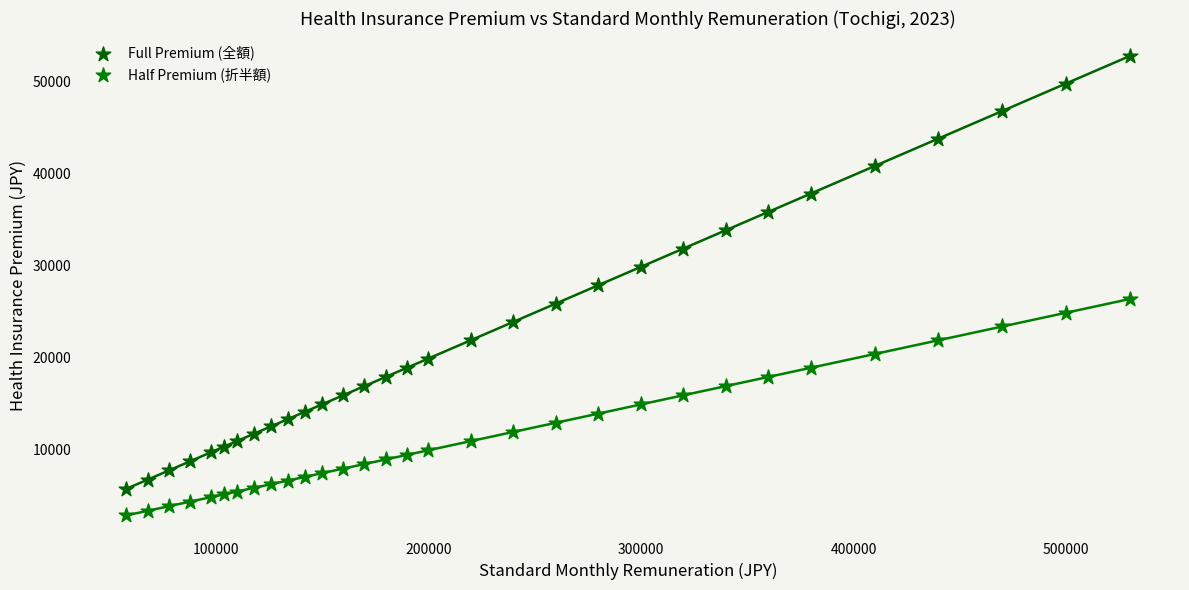

In the Full Premium (全額) series, what Y value is closest to 29282?

29880.0